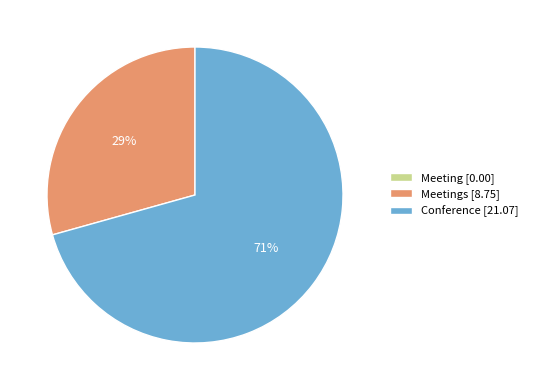

The Meetings [8.75] slice represents 29% of the pie. True or false?

True